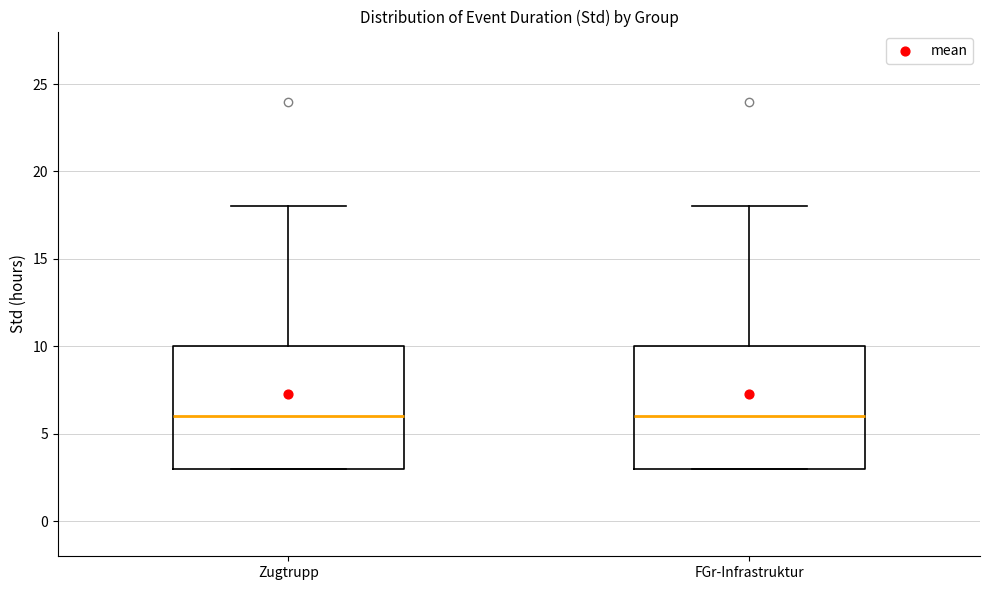

Where does the upper whisker of the box for Zugtrupp end on the y-axis? The values are not printed on the chart, so give them approximately, as read against the axis.

18